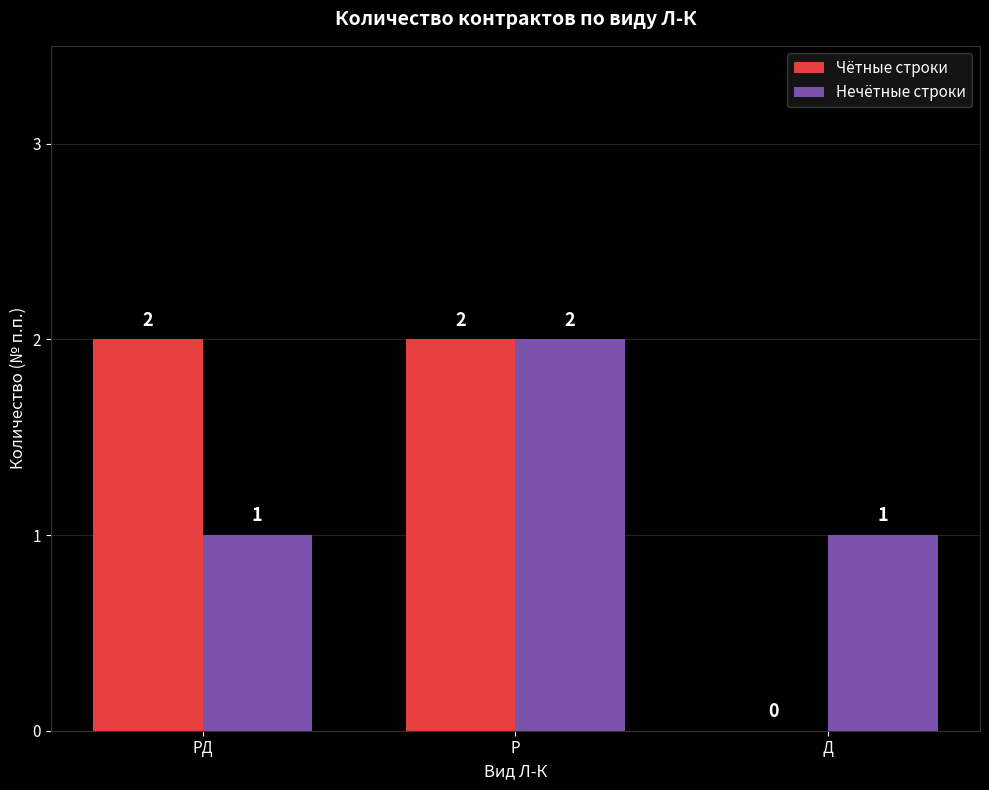

What is the total value across all series at Р?

4